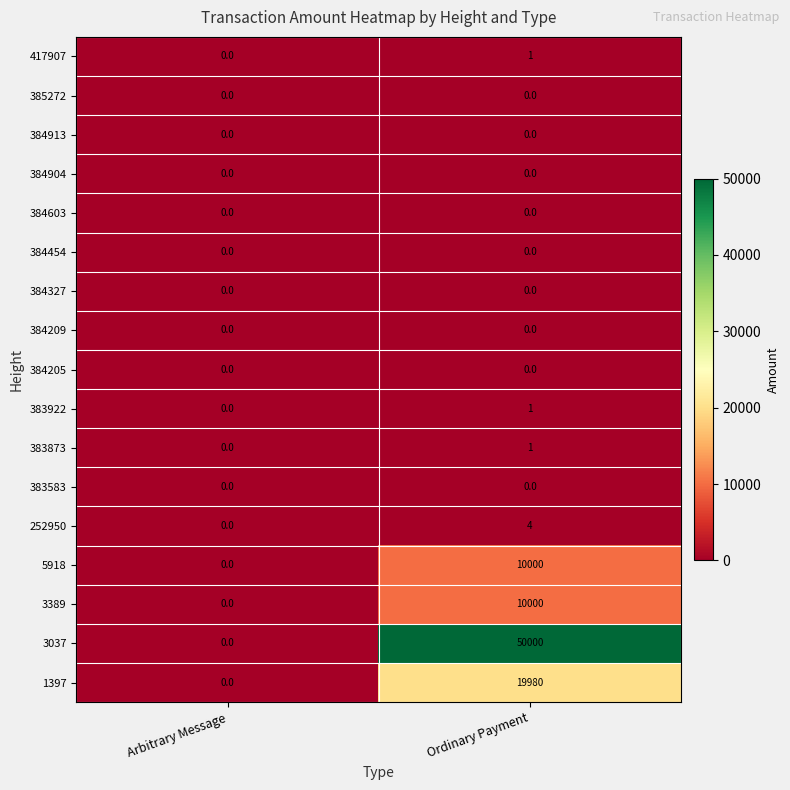

What is the maximum value shown in the chart?

50000